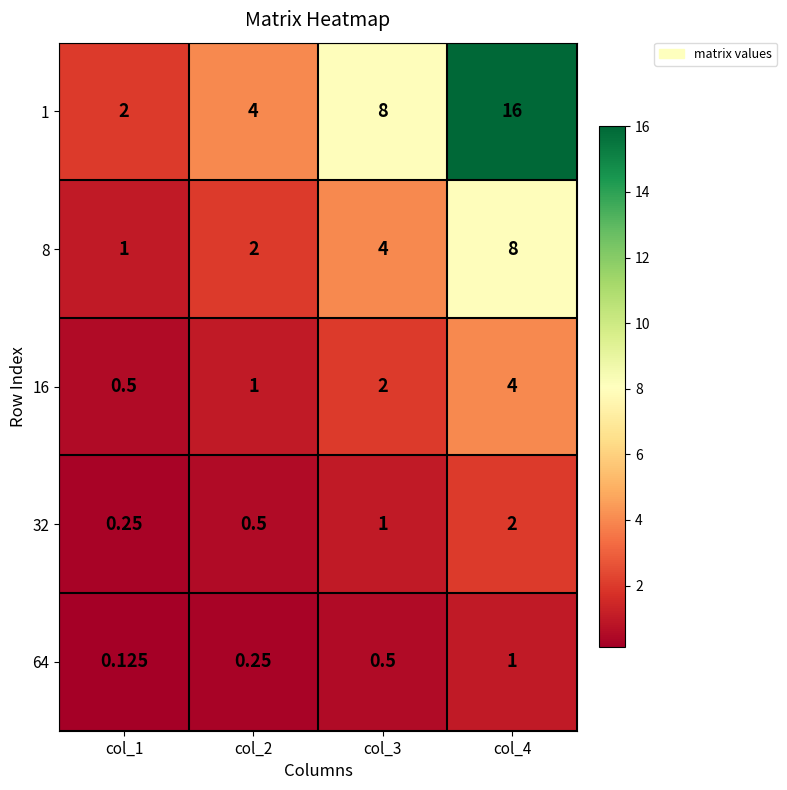

Is the value of 1 at col_1 greater than the value of 64 at col_2?

Yes